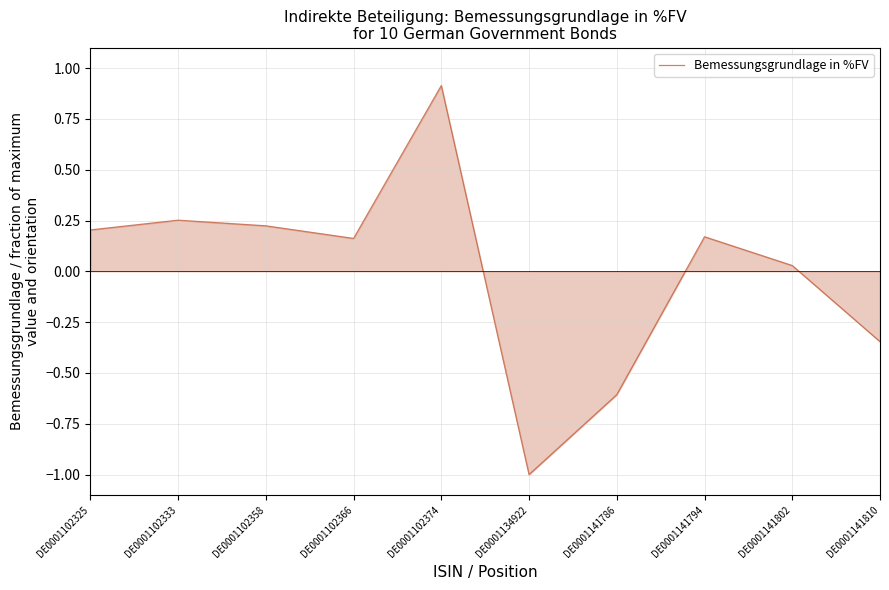

Between DE0001141786 and DE0001102325, which is larger?

DE0001102325